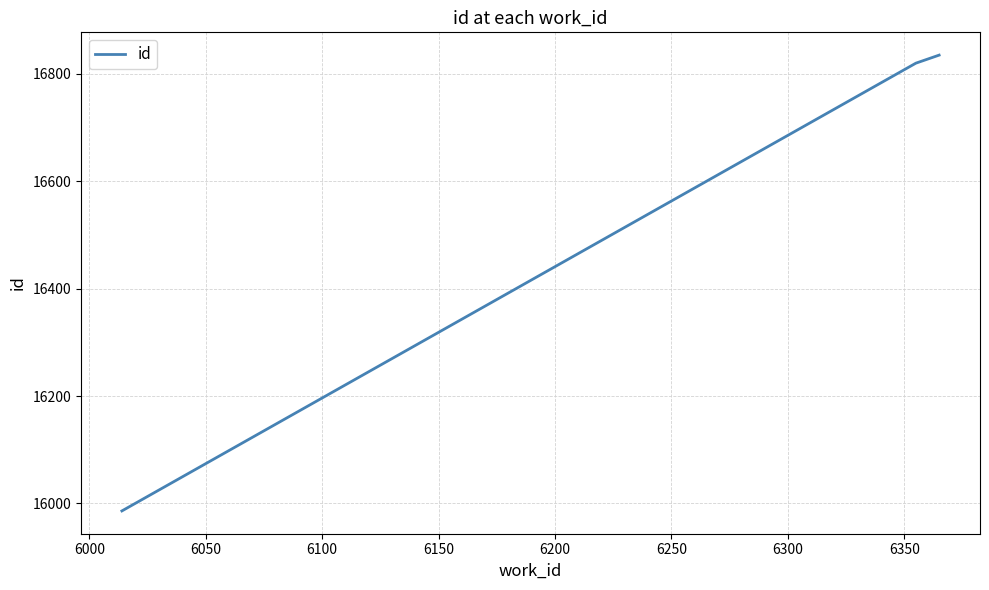

What is the smallest value displayed?

15986